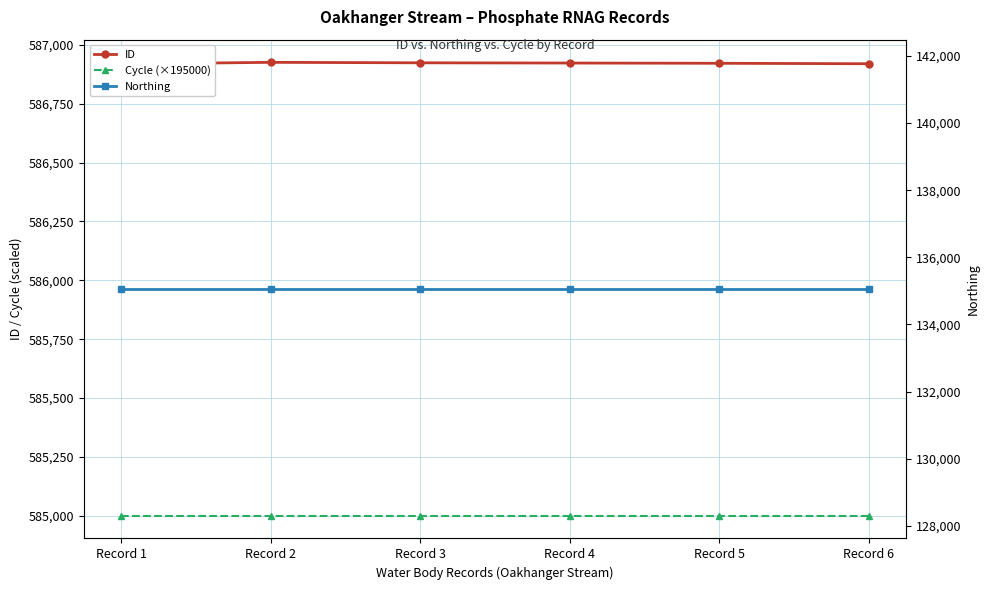

True or false: Cycle (×195000) has more than 2 points higher than both neighbors.

False